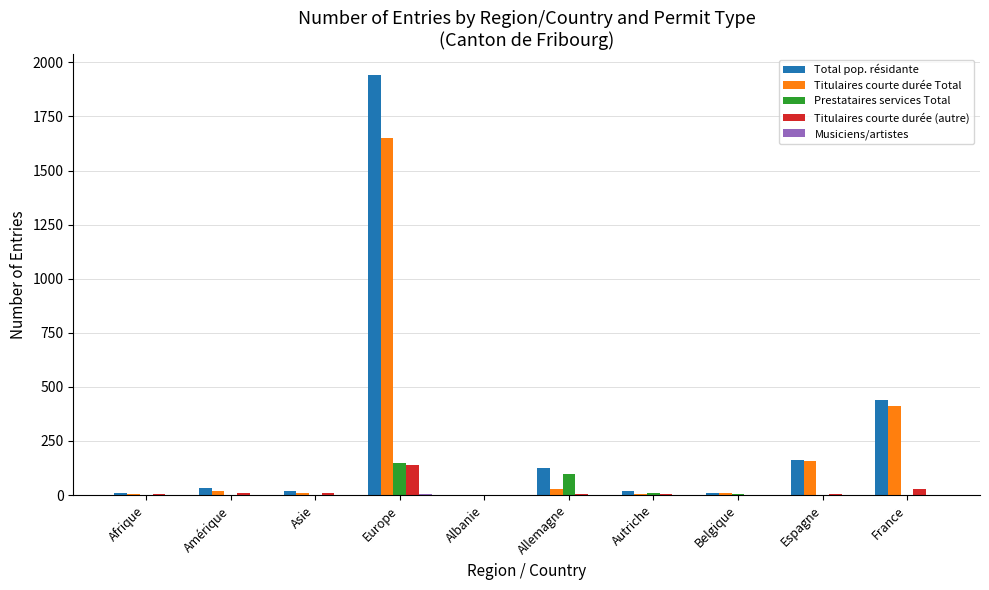

What is the total value across all series at Belgique?

22